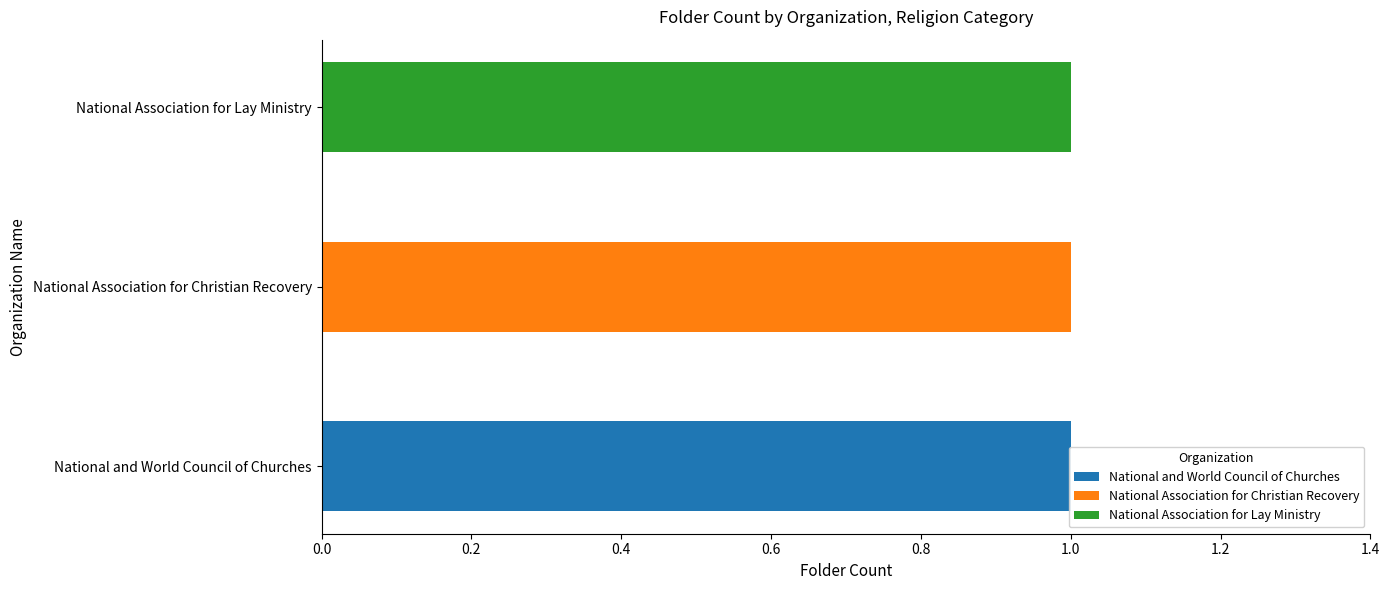

Reading left to right, what are all the values shown in this chart?

National and World Council of Churches: 1	0	0
National Association for Christian Recovery: 0	1	0
National Association for Lay Ministry: 0	0	1